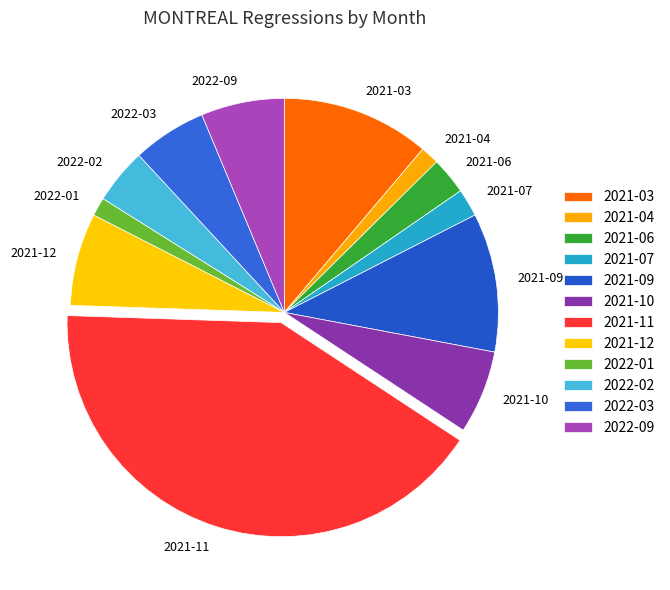

Which has a higher value, 2022-03 or 2021-03?

2021-03